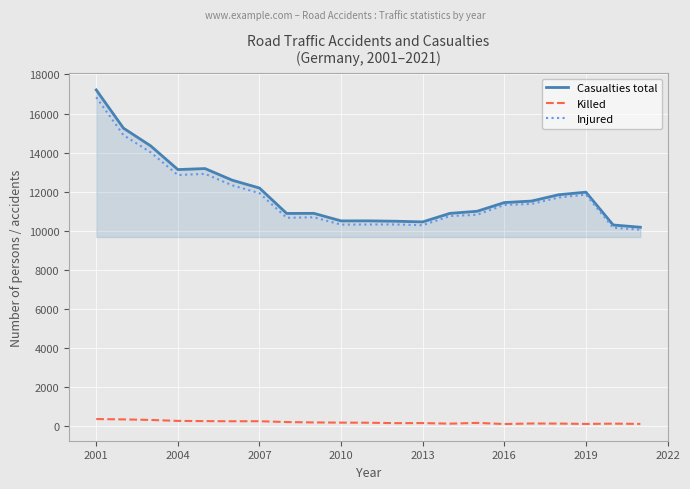

Which series has the widest spread of values?

Casualties total